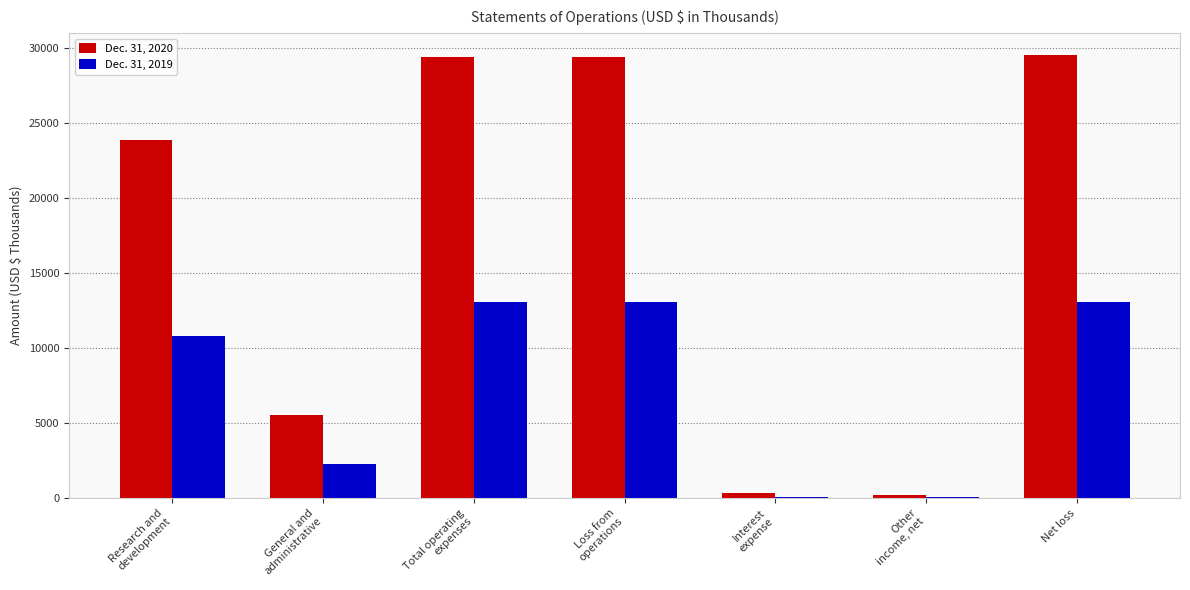

Which series has the largest total across all categories?

Dec. 31, 2020